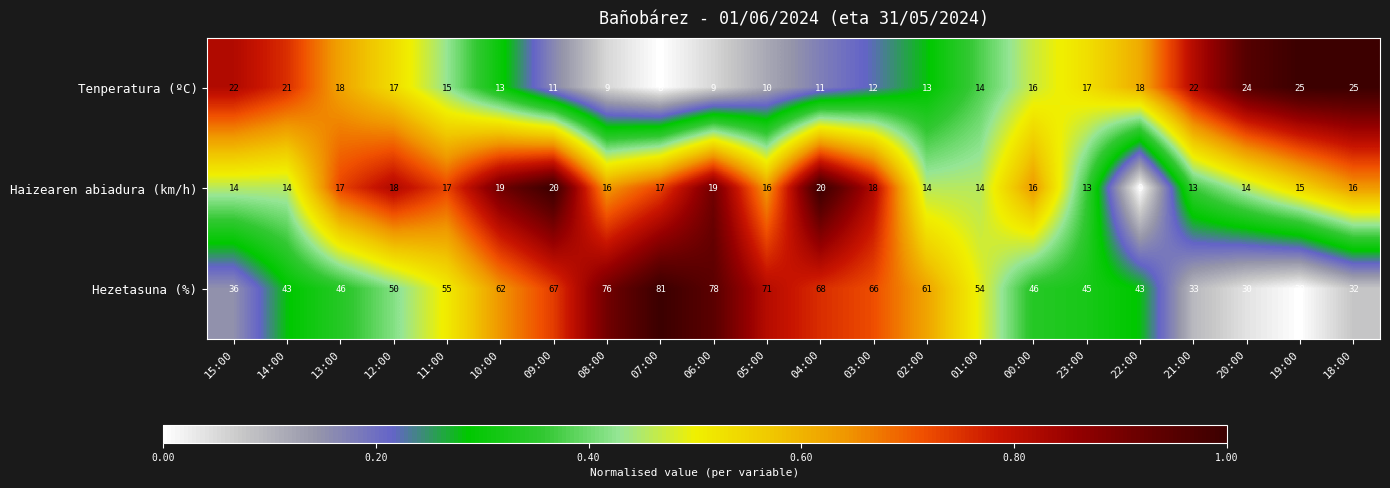

Is it true that Haizearen abiadura (km/h) equals 17 at 07:00?

True